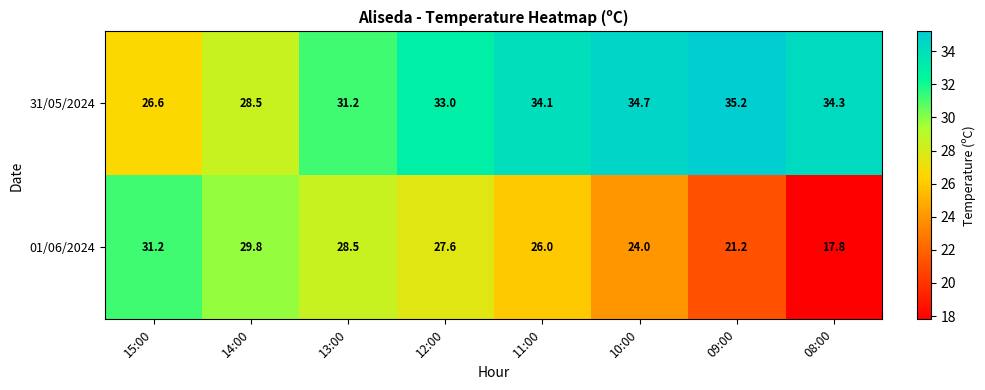

At which category is the sum across all series the highest?

12:00